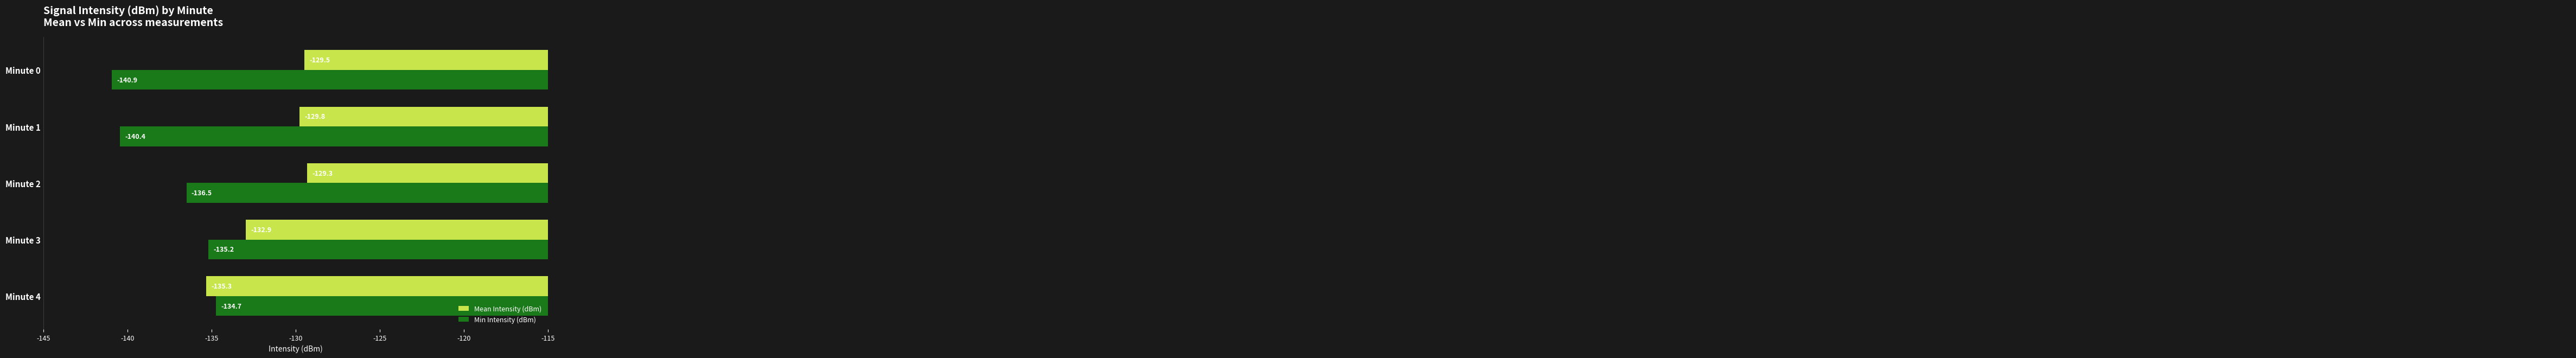

What is the greatest value displayed?

-129.3